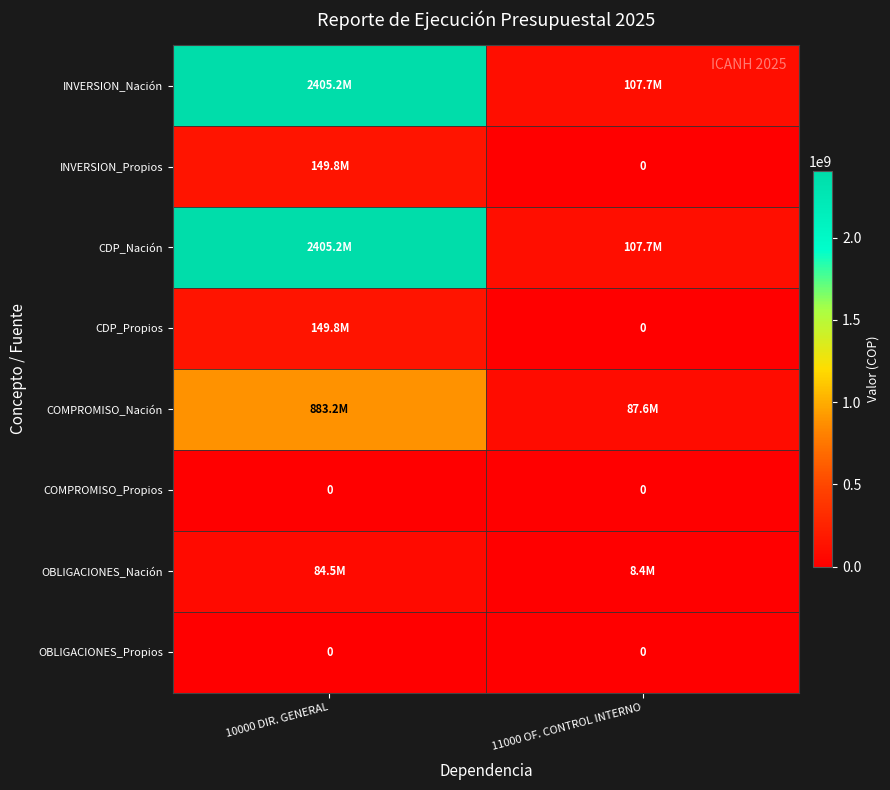

The value of COMPROMISO_Propios at 11000 OF. CONTROL INTERNO is 0. True or false?

True